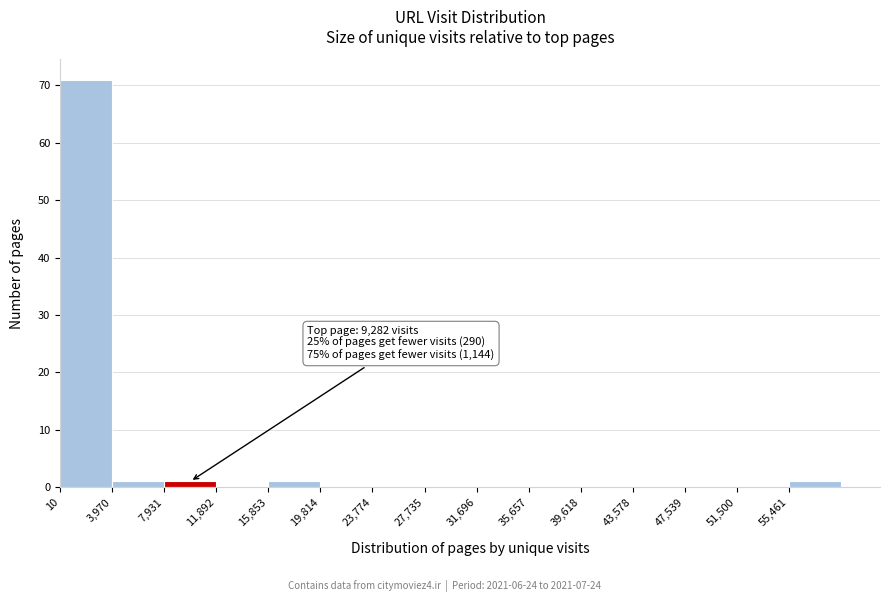

Over which range of the x-axis is the bar tallest?

0 to 4000